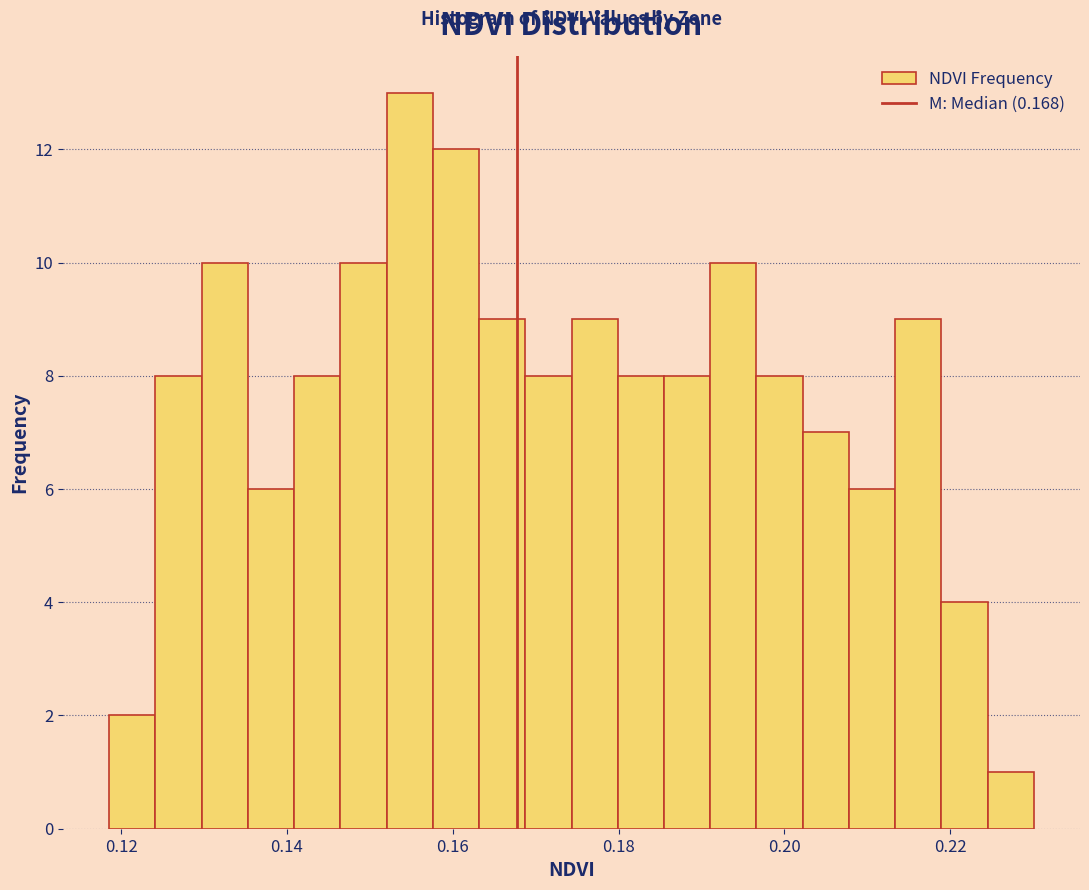

Around what value on the x-axis is the tallest bar? Give the approximate position of its centre, as read against the axis.

0.154